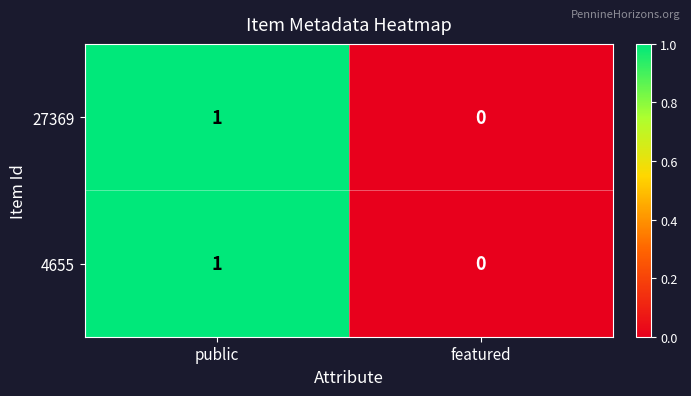

List the labels in order of 27369 value, largest first.

public, featured